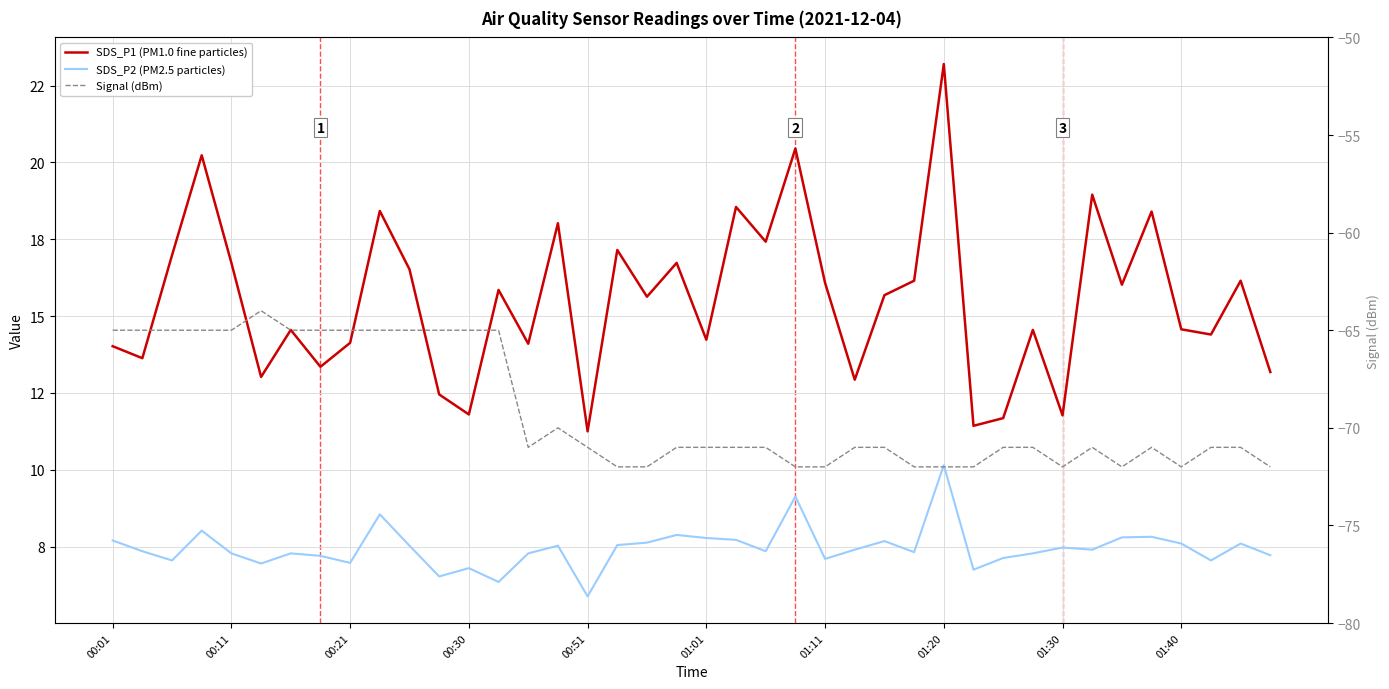

The SDS_P1 (PM1.0 fine particles) series shows 16.1 at 27. True or false?

True